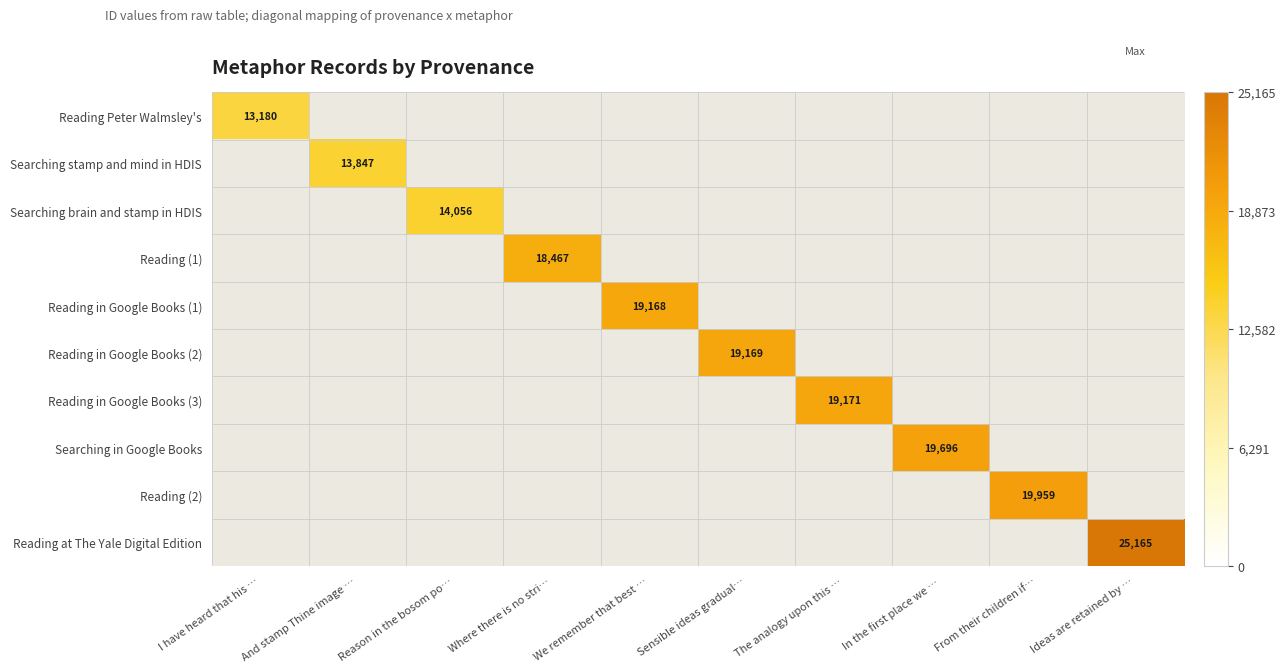

The value of Reading (2) at From their children if… is 19959. True or false?

True